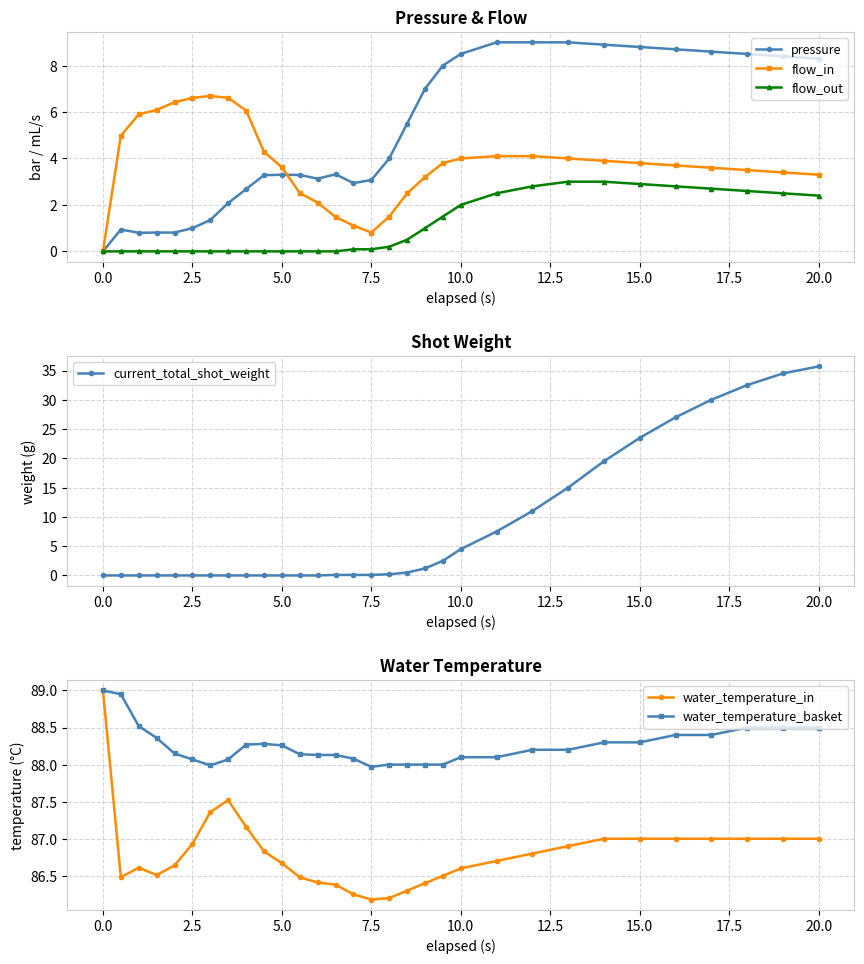

At how many categories does at least one series exceed 27?

31